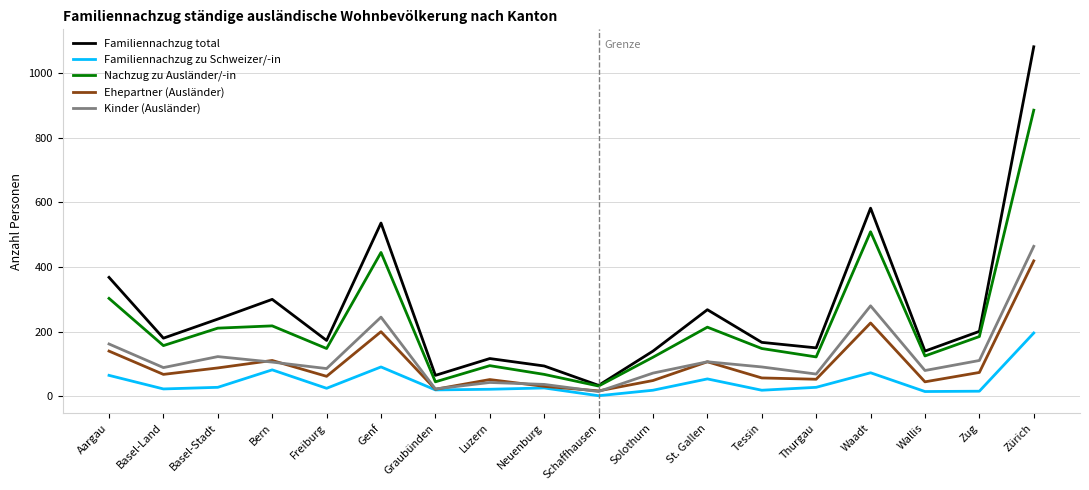

At which category is the sum across all series the highest?

Zürich